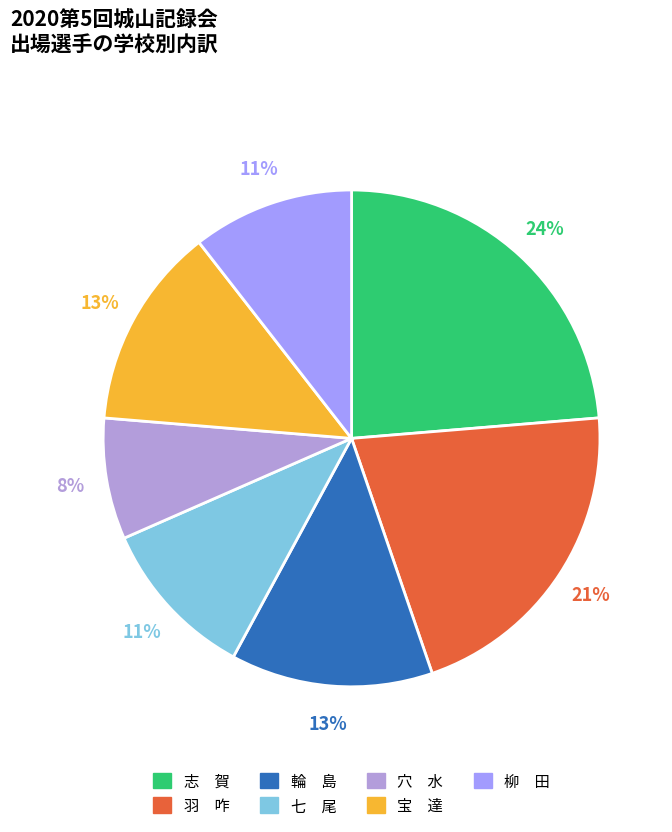

How many slices are in this pie chart?

7